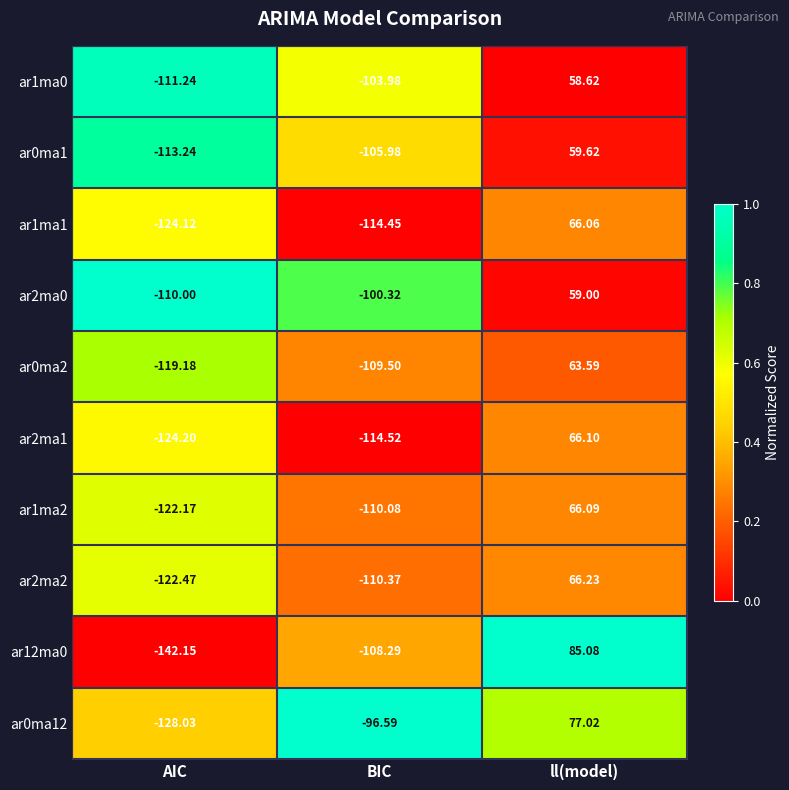

List the series in order of their peak value, lowest first.

ar1ma0, ar2ma0, ar0ma1, ar0ma2, ar1ma1, ar1ma2, ar2ma1, ar2ma2, ar0ma12, ar12ma0